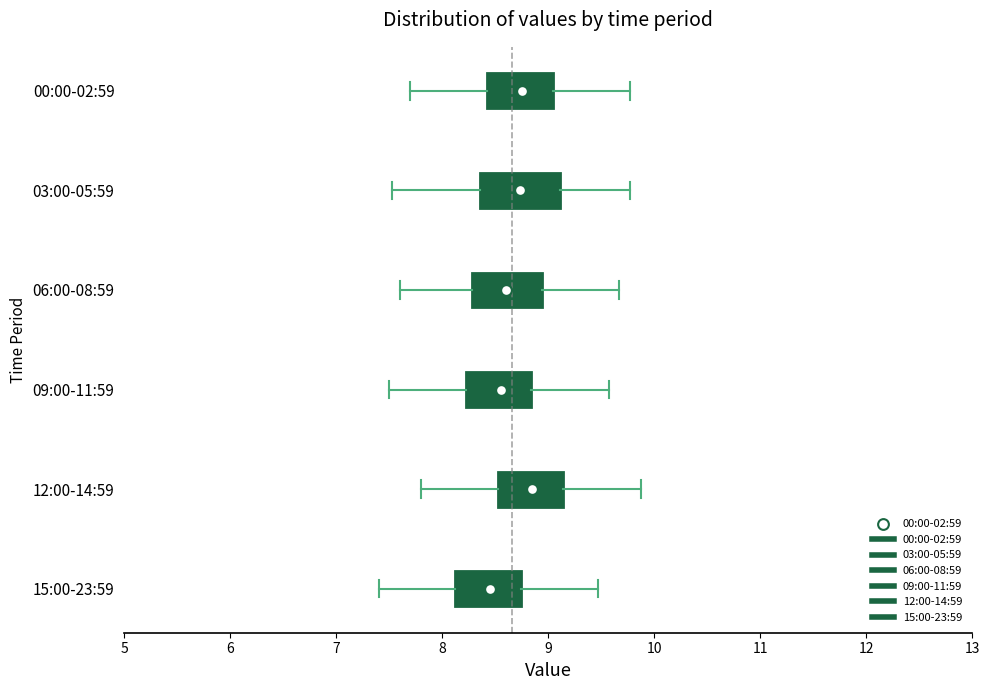

Reading bottom to top, read every box against the x-axis: the position of its median line, the range the box covers, and the ends of its whiskers. The values are not printed on the chart, so give them approximately, as read against the axis.

15:00-23:59: median 8.5, box 8.1 to 8.7, whiskers 7.4 to 9.5
12:00-14:59: median 8.9, box 8.5 to 9.1, whiskers 7.8 to 9.9
09:00-11:59: median 8.6, box 8.2 to 8.8, whiskers 7.5 to 9.6
06:00-08:59: median 8.6, box 8.3 to 8.9, whiskers 7.6 to 9.7
03:00-05:59: median 8.7, box 8.4 to 9.1, whiskers 7.5 to 9.8
00:00-02:59: median 8.8, box 8.4 to 9.0, whiskers 7.7 to 9.8